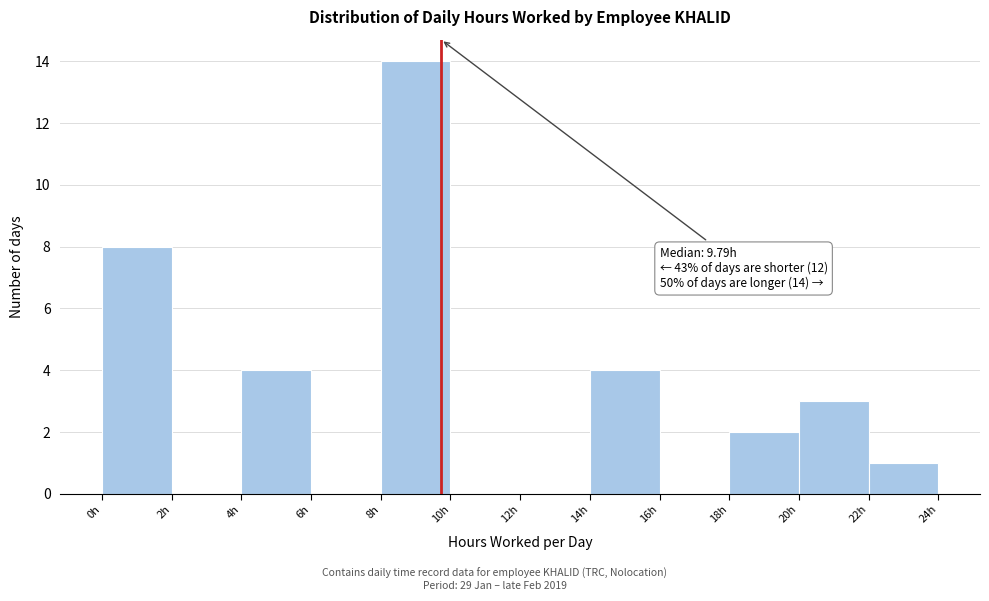

Over which range of the x-axis is the bar tallest?

8 to 10